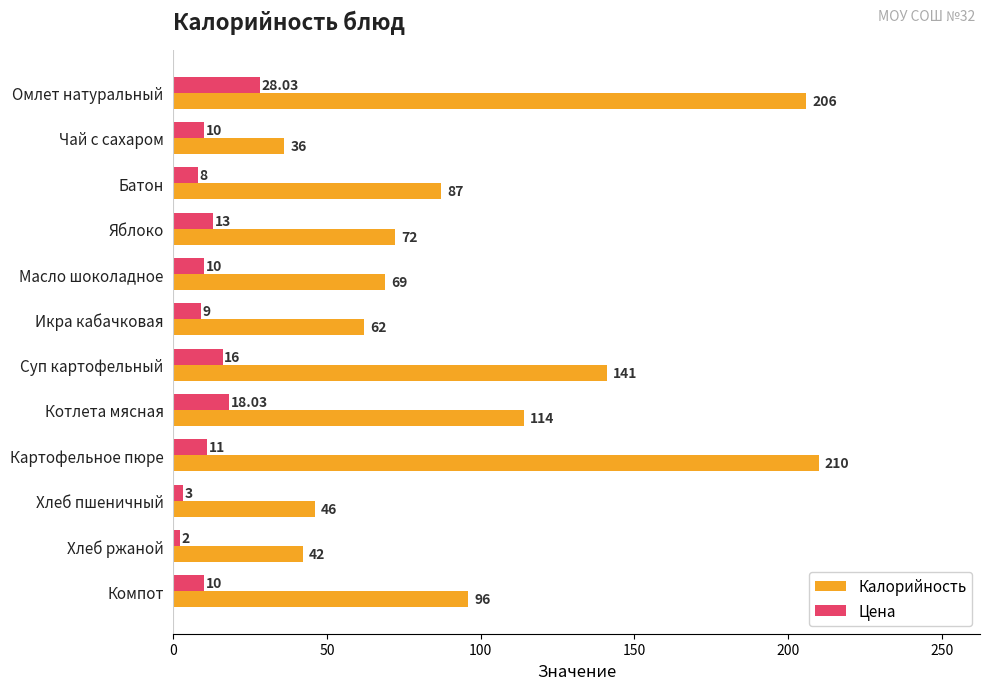

At how many categories does at least one series exceed 21?

12